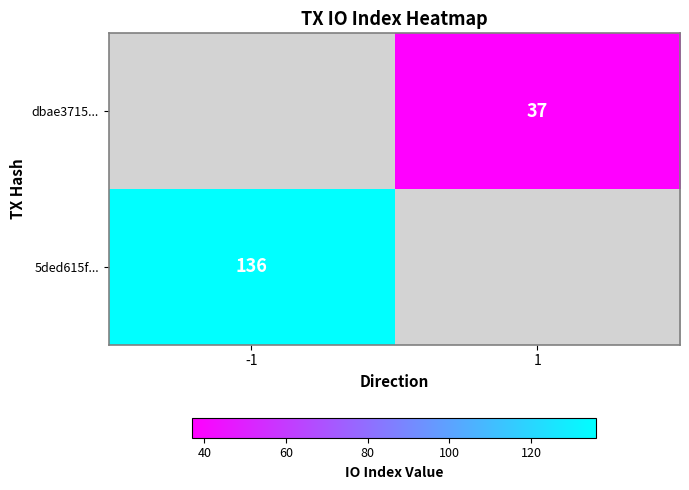

The value of dbae3715... at 1 is 37. True or false?

True